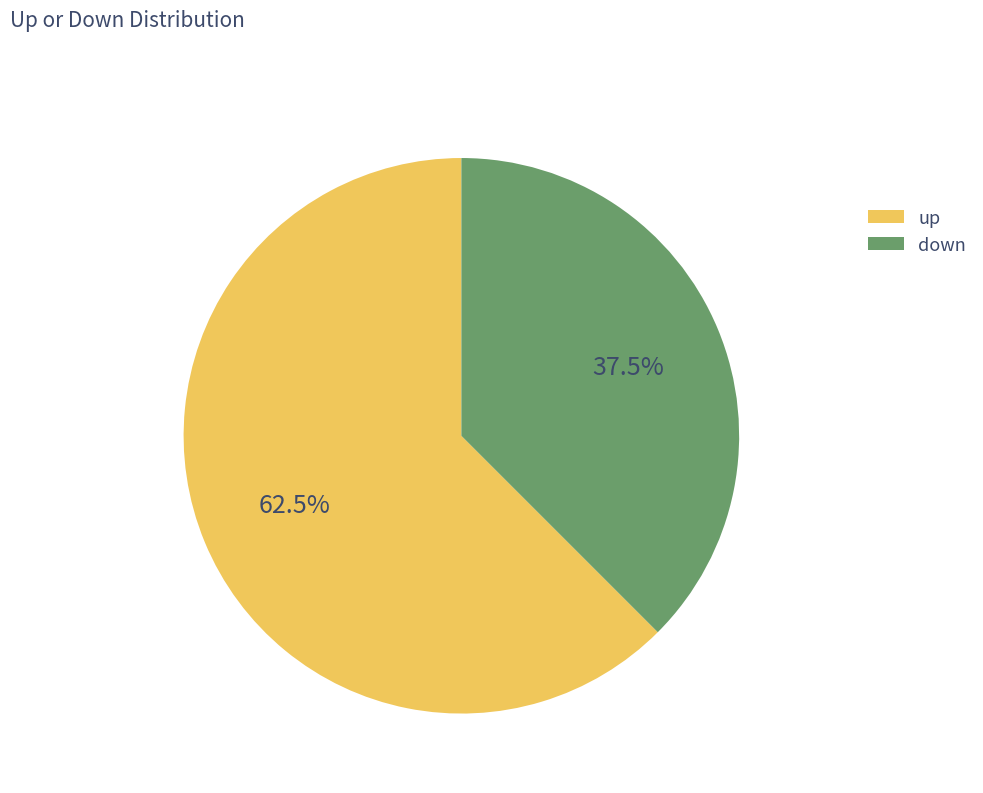

Between up and down, which is larger?

up